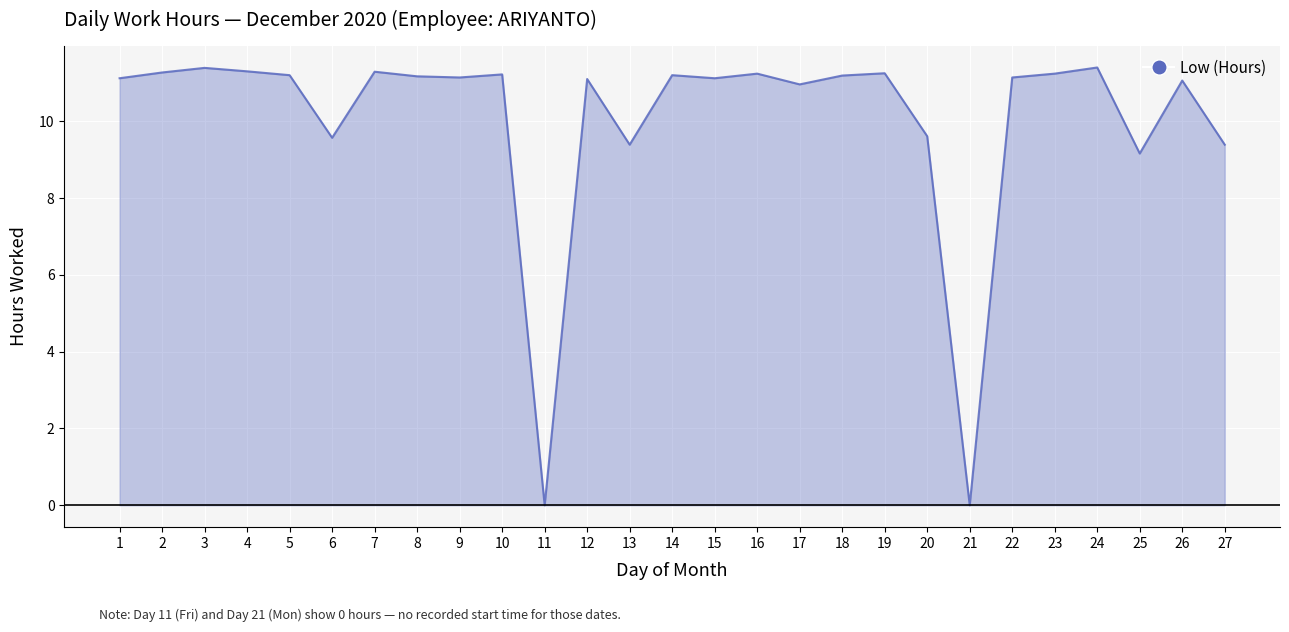

The value at 22 is 3.5. True or false?

False